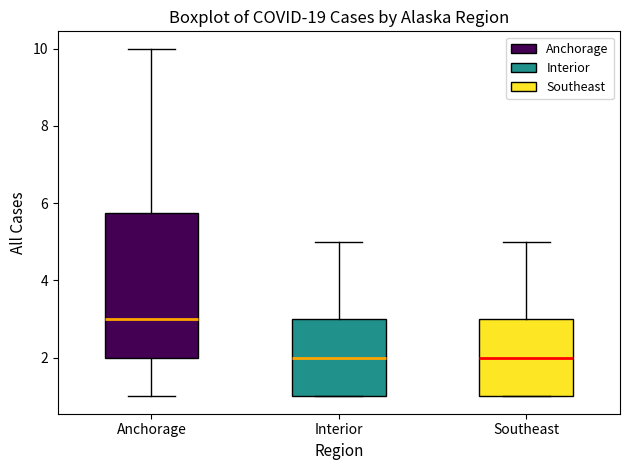

Where does the lower whisker of the box for Anchorage end on the y-axis? The values are not printed on the chart, so give them approximately, as read against the axis.

1.0